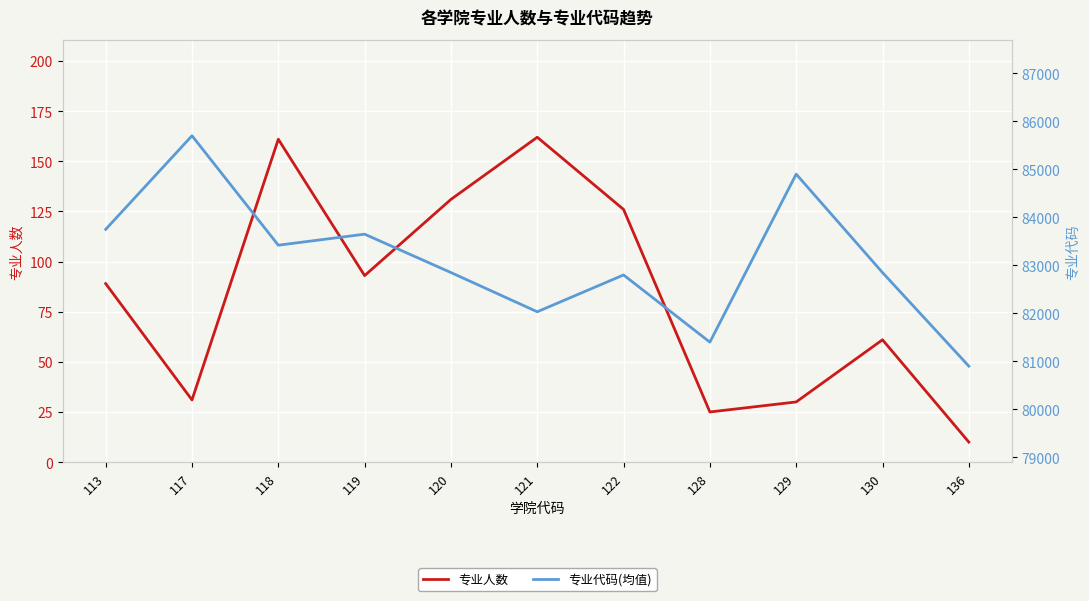

Where is the first local minimum for 专业人数?

117